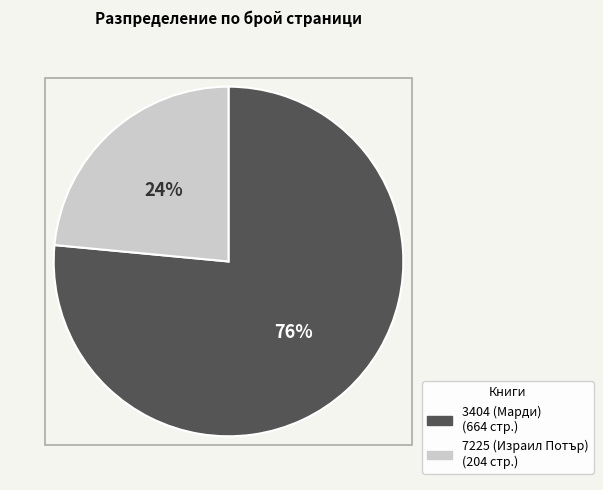

Which category has the smallest portion of the pie?

7225 (Израил Потър)